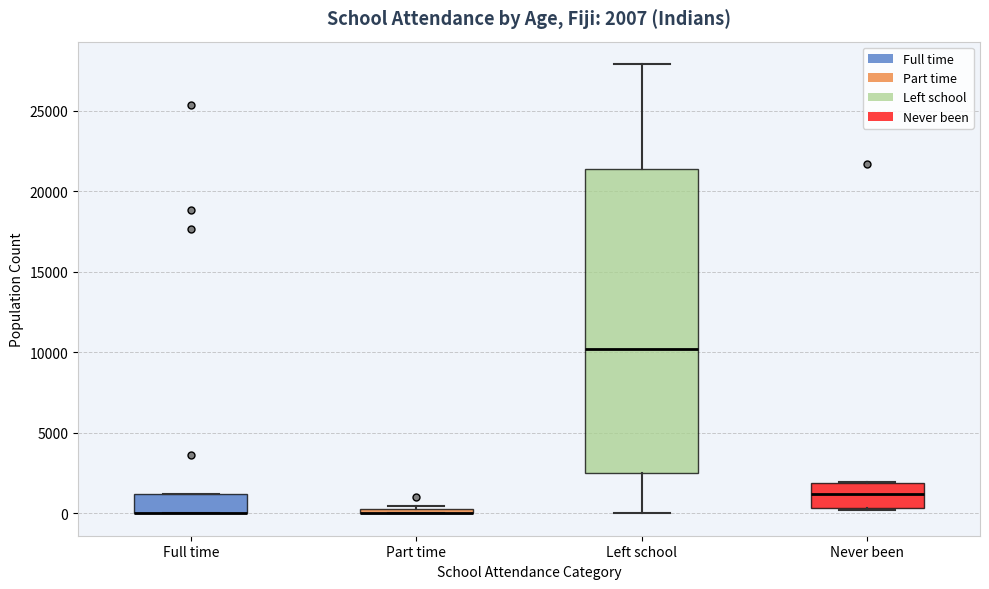

Which box is the tallest, from its lower edge to its upper edge?

Left school